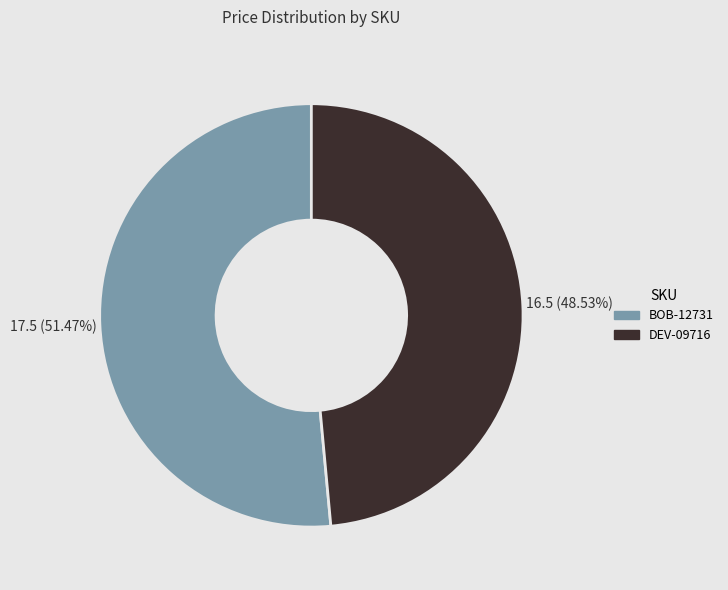

How much of the chart is everything except BOB-12731?

48.5%